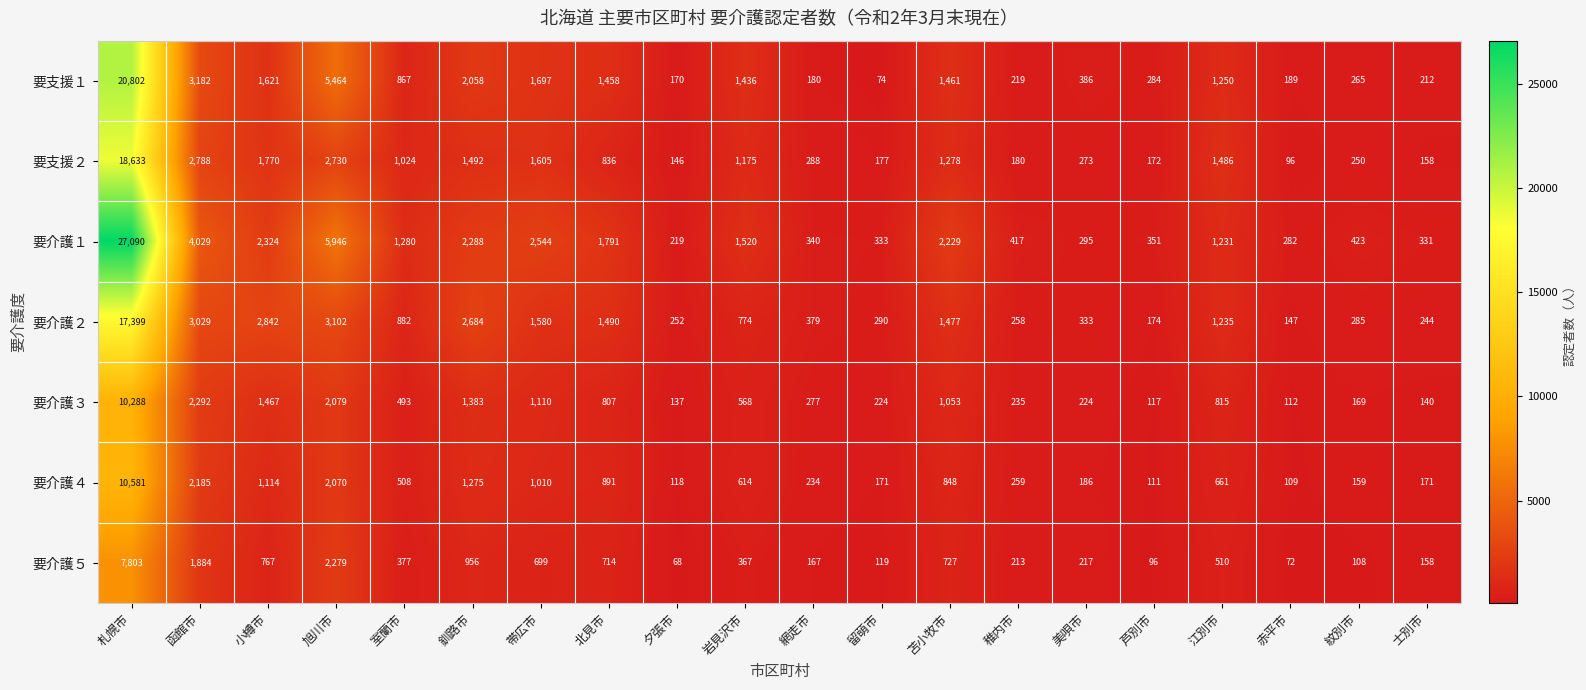

Which category has the highest value in the 要介護３ series?

札幌市